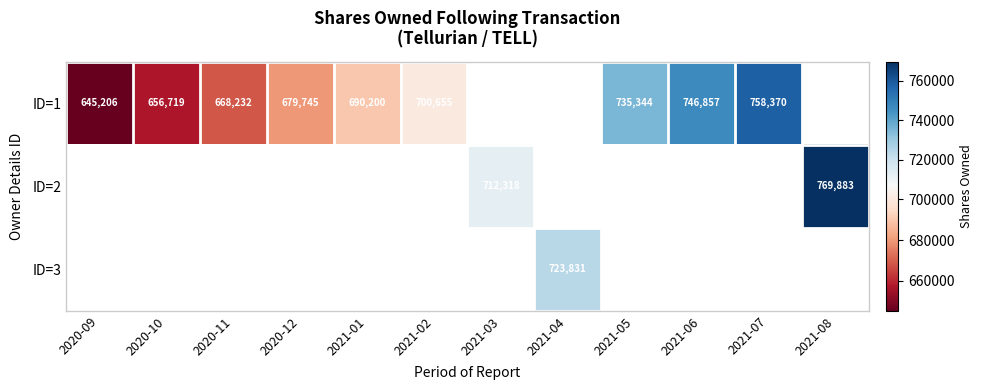

At which category does the chart reach its peak across all series?

2021-08